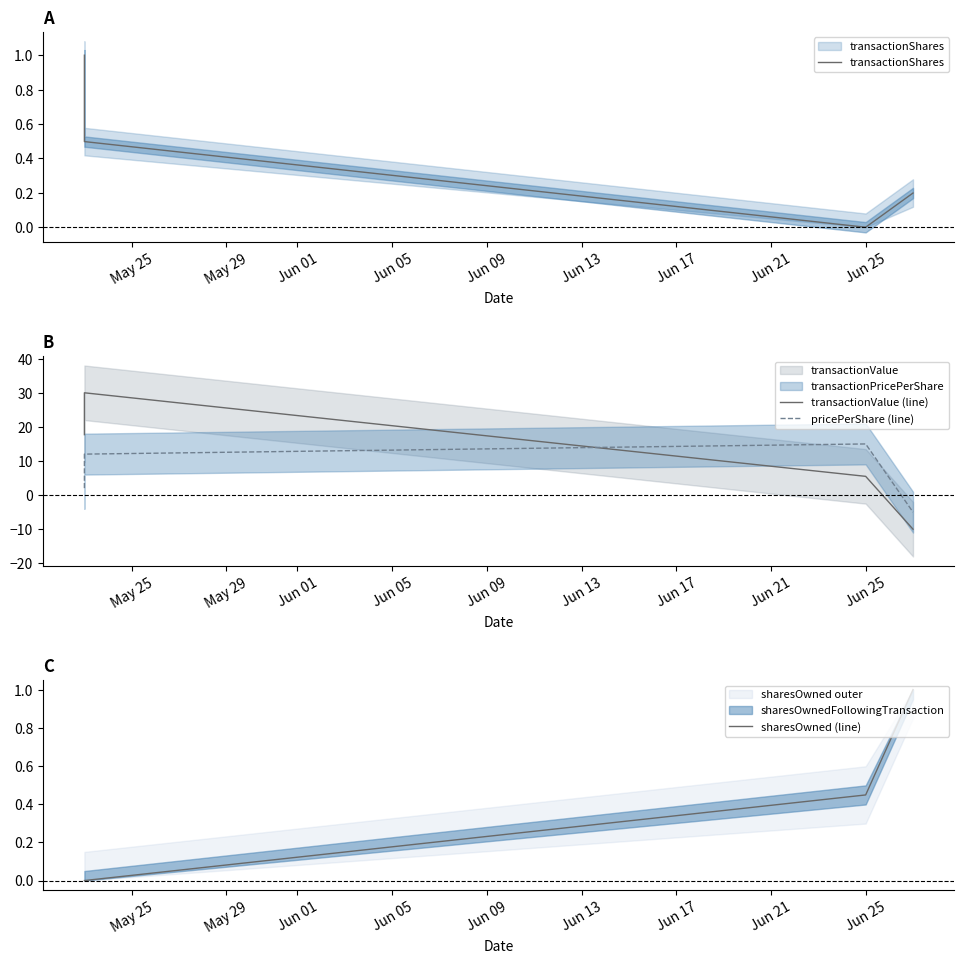

Which series ends up on top after the final intersection of transactionValue (line) and pricePerShare (line)?

pricePerShare (line)